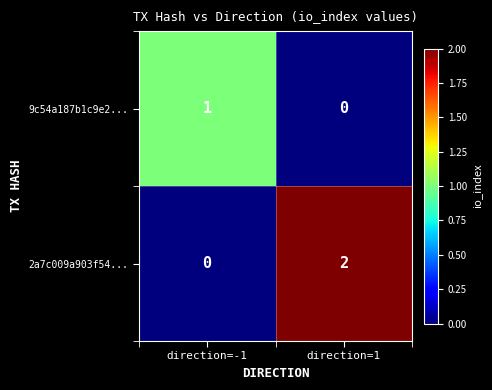

Which category has the highest value across all series?

direction=1